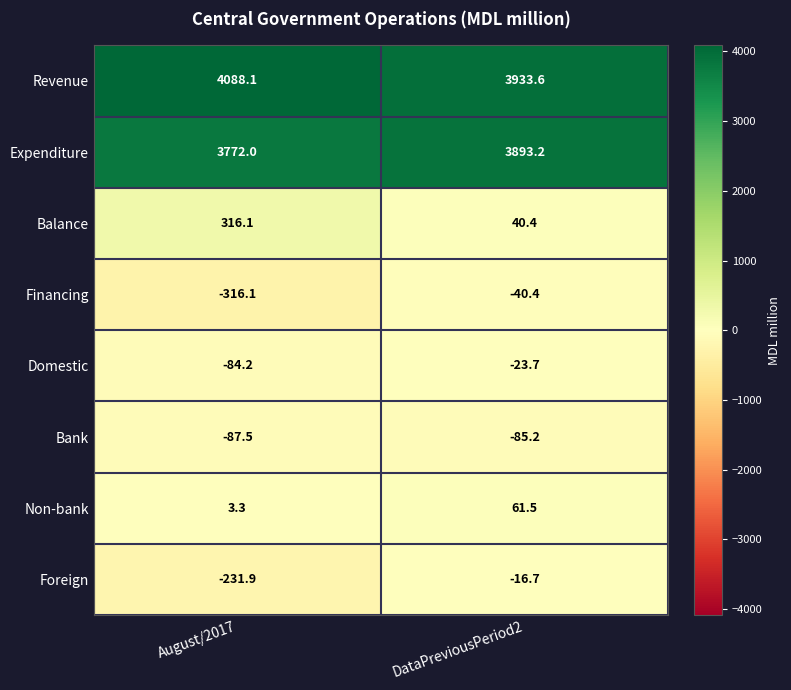

What is the difference between the maximum and minimum values in the Non-bank series?

58.2